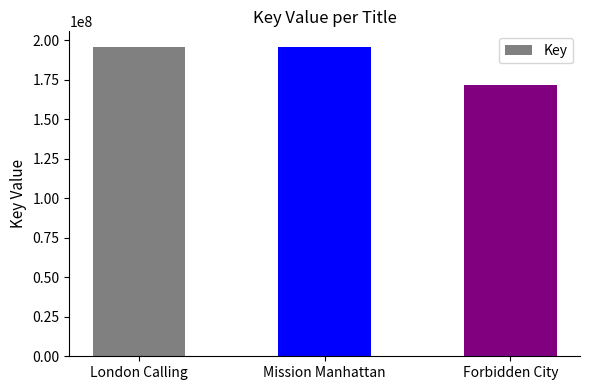

What position from the right is London Calling?

3